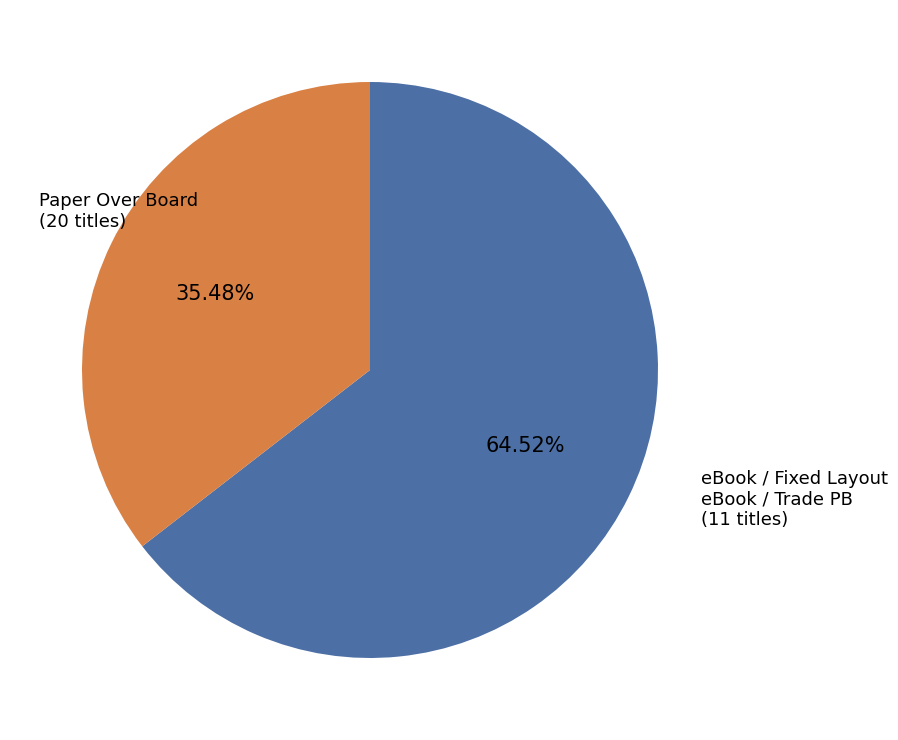

Is there any slice that represents more than half of the pie?

Yes